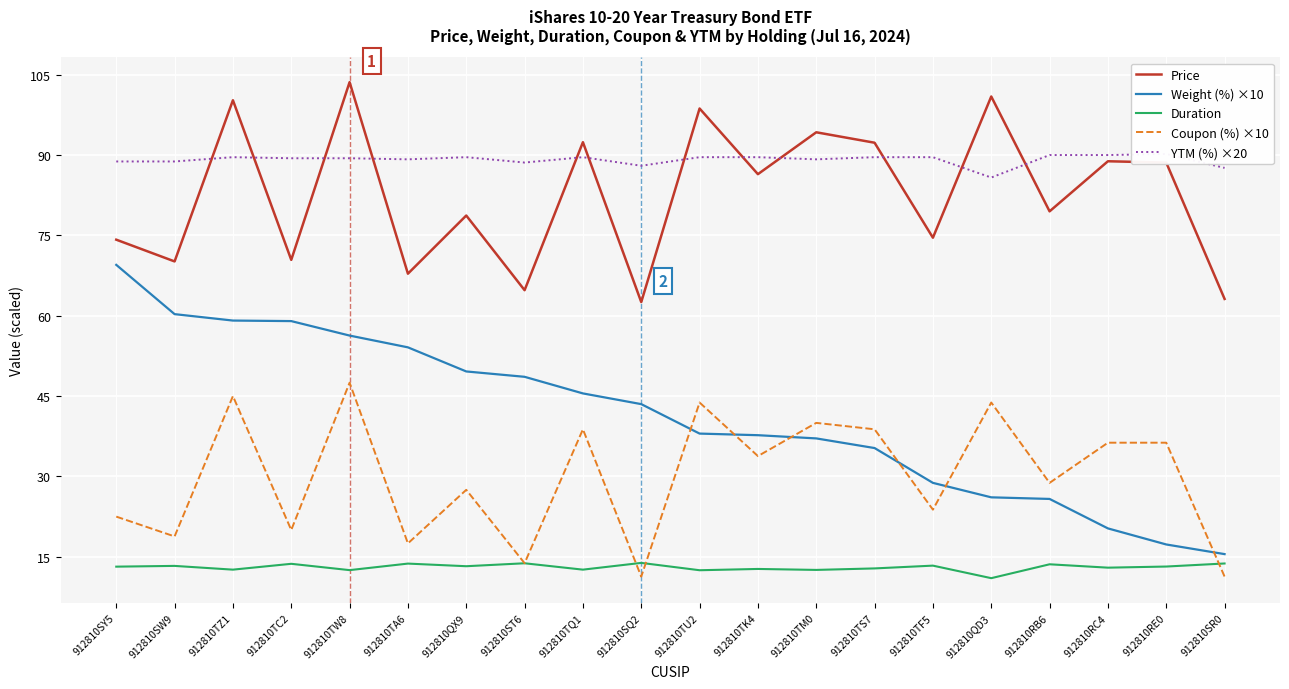

True or false: Weight (%) ×10 and Duration cross at least once.

False